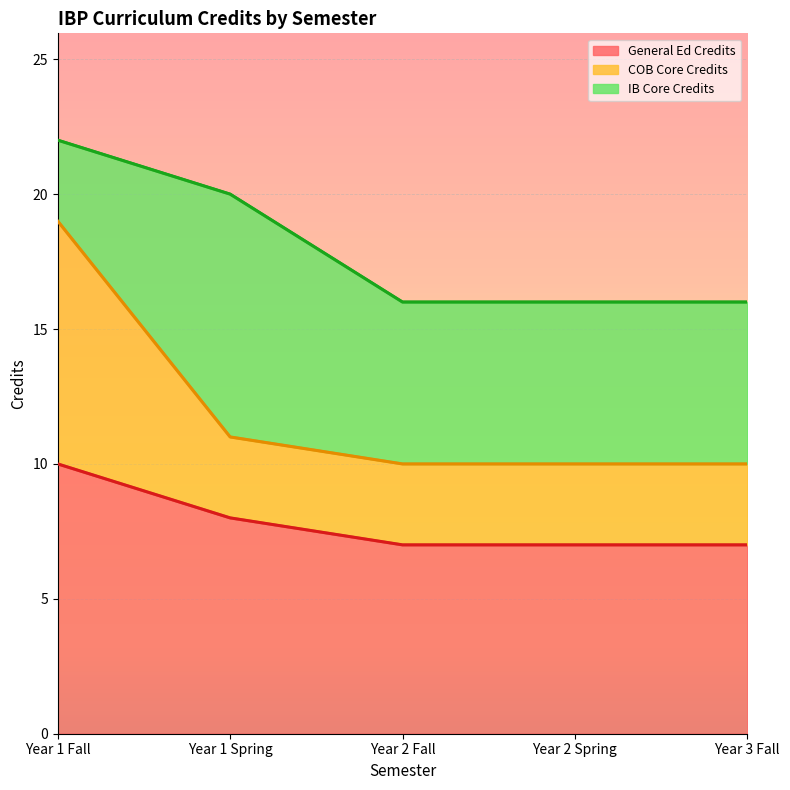

What is the difference between the highest and lowest values at Year 2 Spring?

3